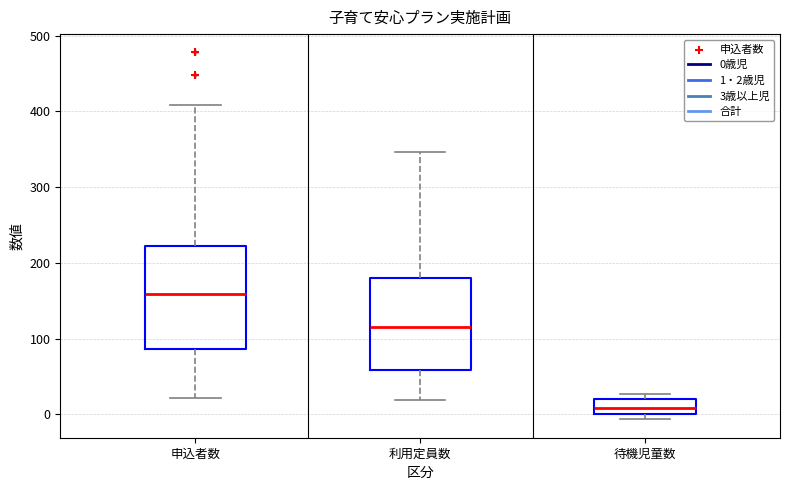

Where is the upper edge of the box for 利用定員数 on the y-axis? The values are not printed on the chart, so give them approximately, as read against the axis.

180